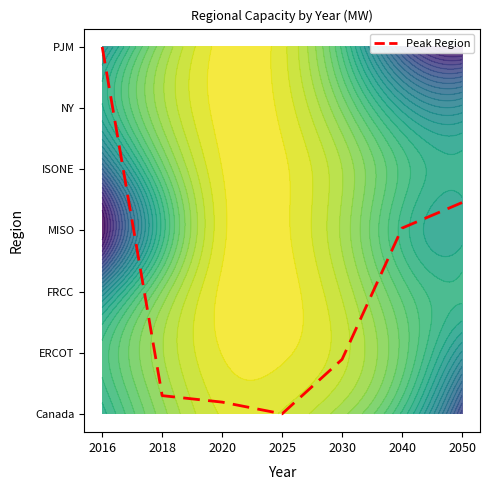

Where is the data nearest to the value 2?

2040